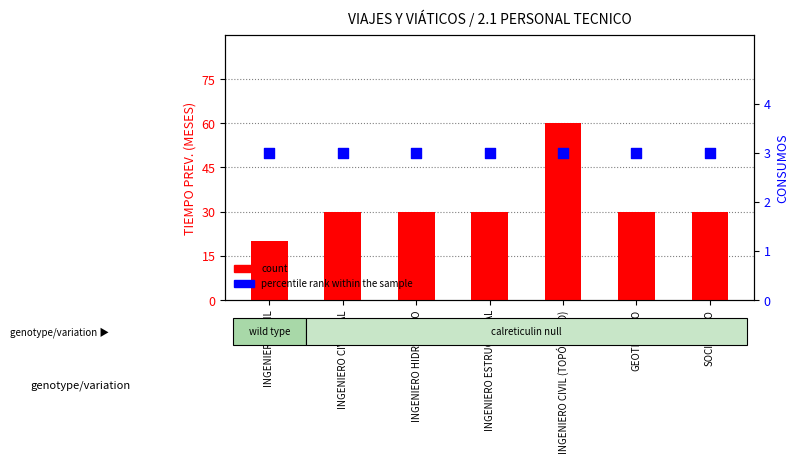

At how many categories does at least one series exceed 15?

7